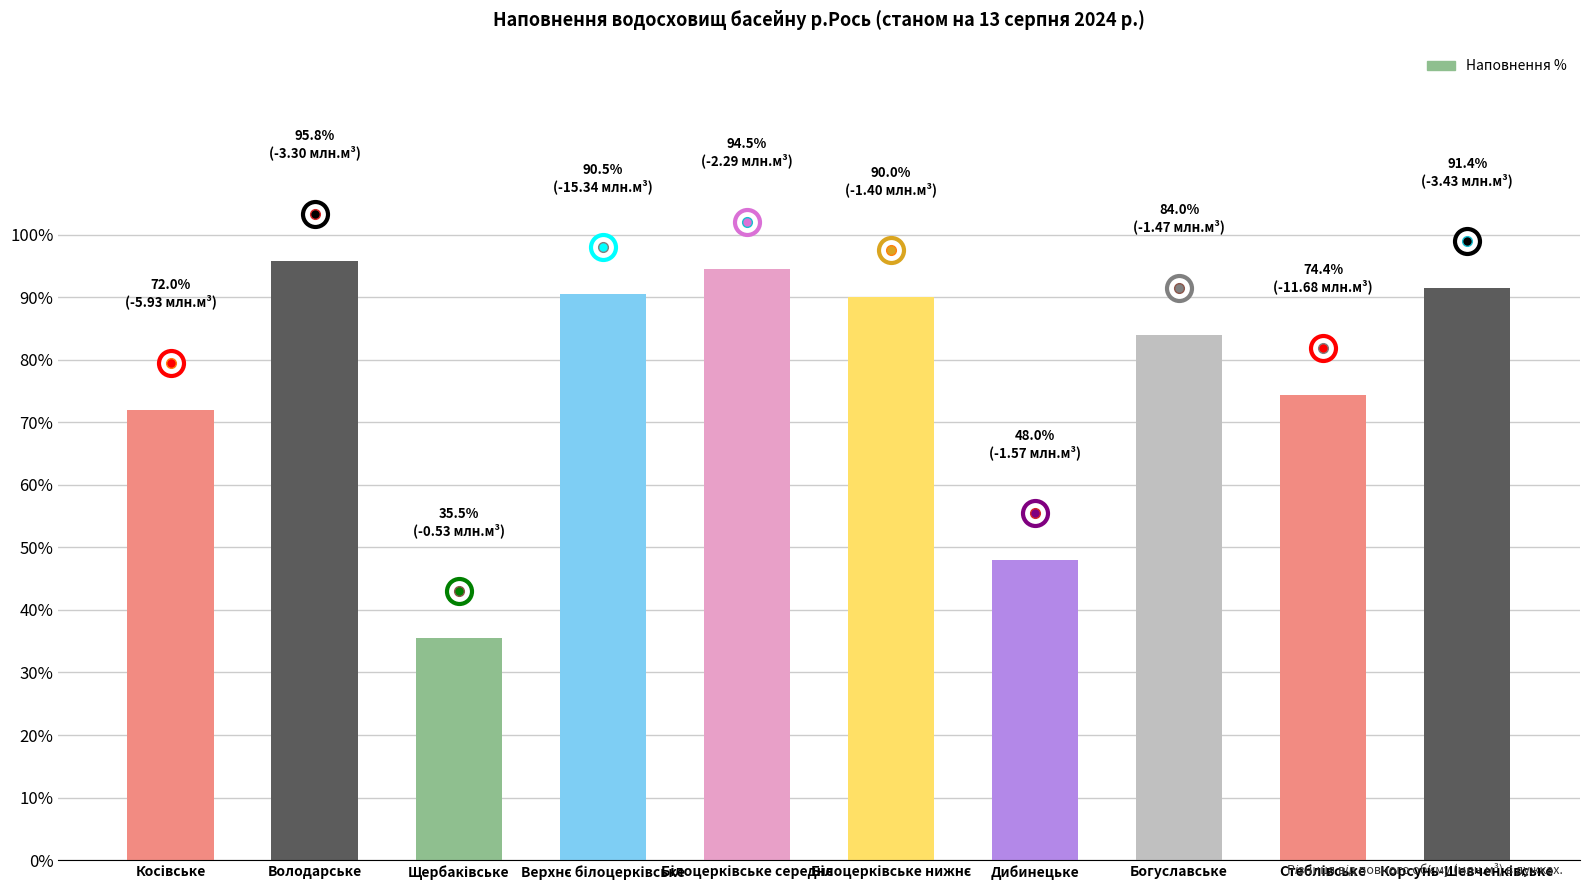

What is the value of the 8th bar from the left?

84.0